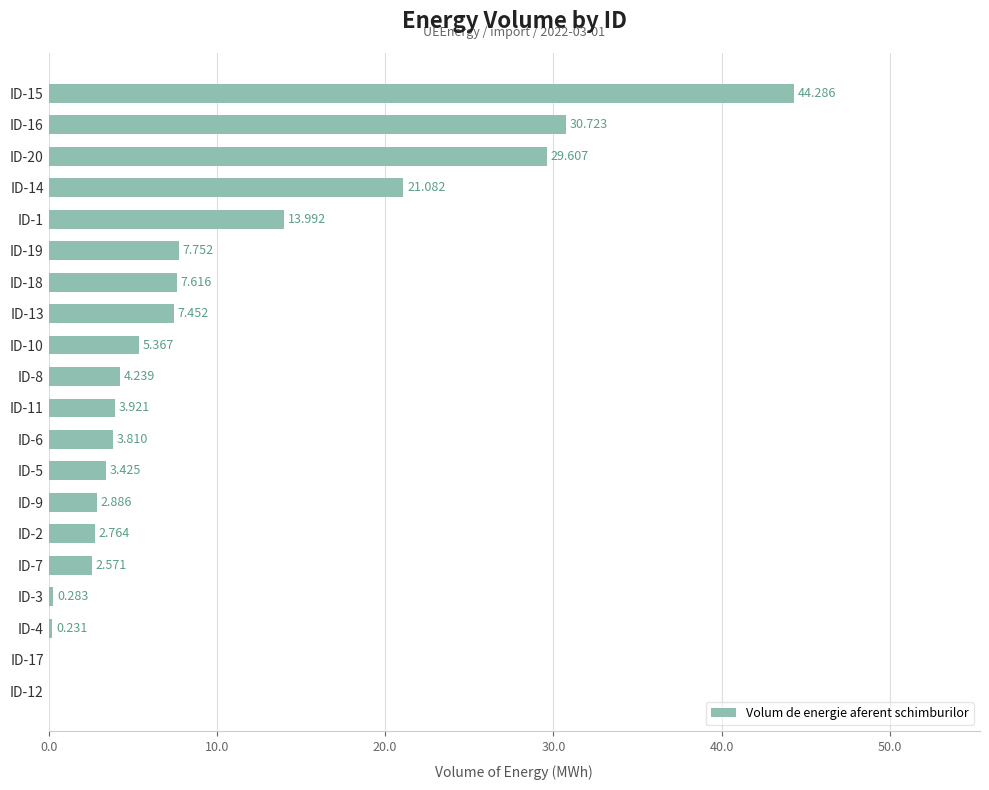

What is the maximum value shown in the chart?

44.3